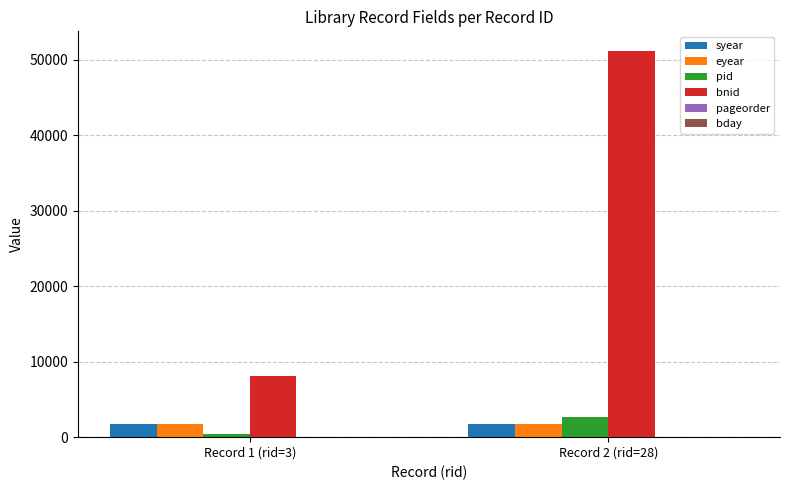

Is the value of syear at Record 1 (rid=3) greater than the value of bnid at Record 1 (rid=3)?

No